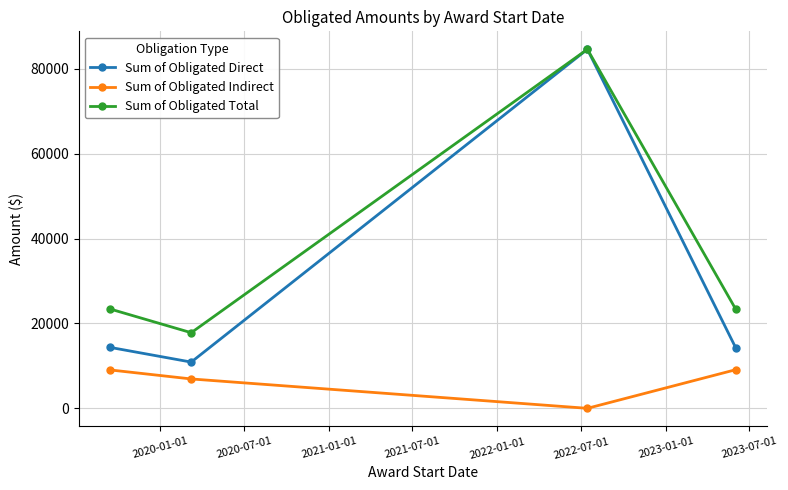

True or false: Sum of Obligated Direct and Sum of Obligated Indirect cross at least once.

False